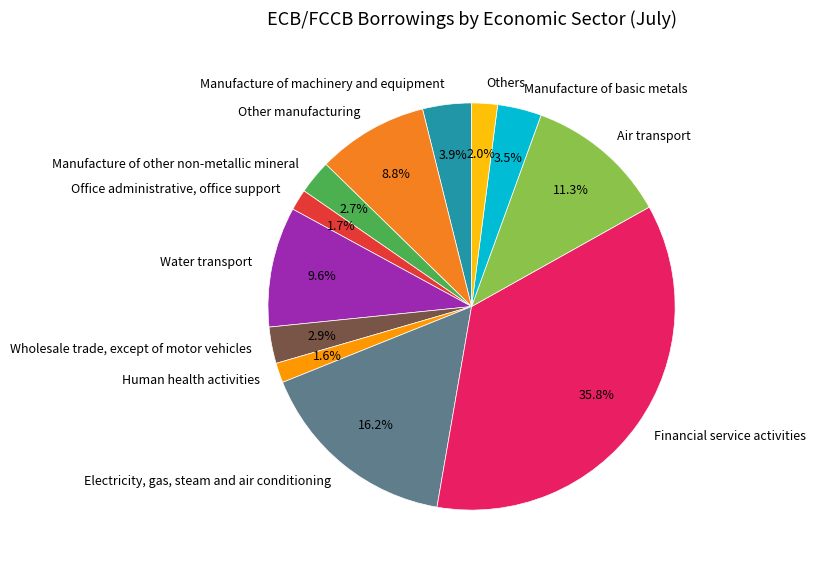

What portion of the pie excludes Manufacture of machinery and equipment?

96.1%